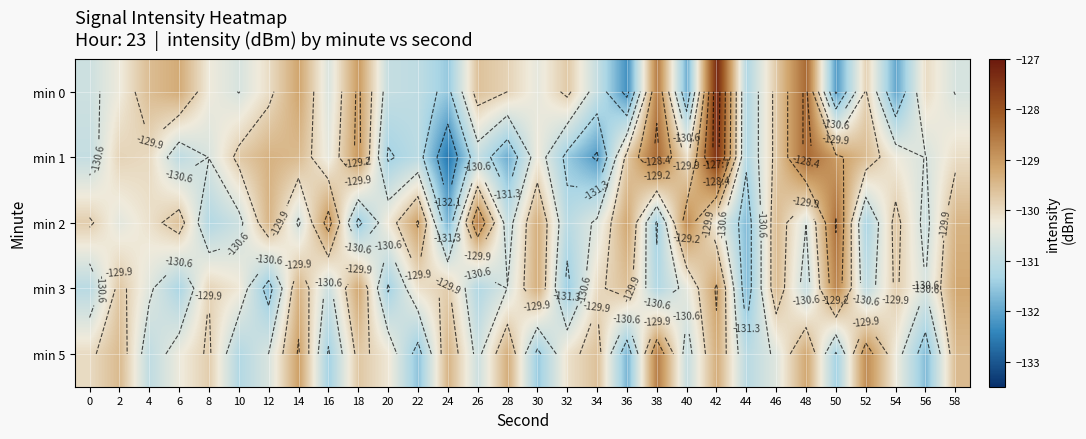

Rank the series by their average value, from lowest to highest.

min 3, min 5, min 0, min 1, min 2